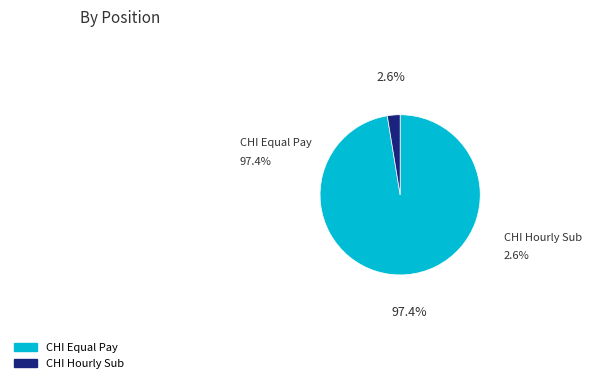

Count the number of slices in the pie.

2